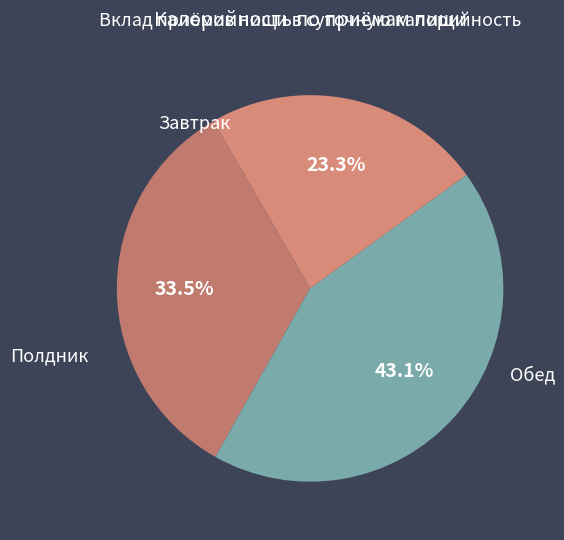

How many segments does this pie chart have?

3